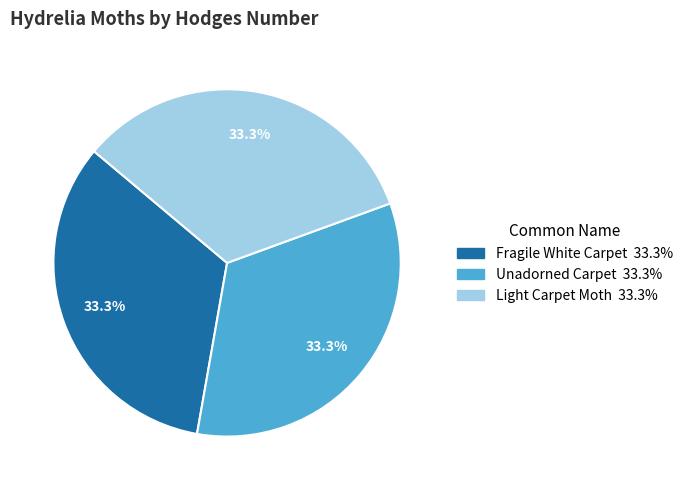

Approximately how many times larger is the value at Unadorned Carpet compared to Fragile White Carpet?

1.0